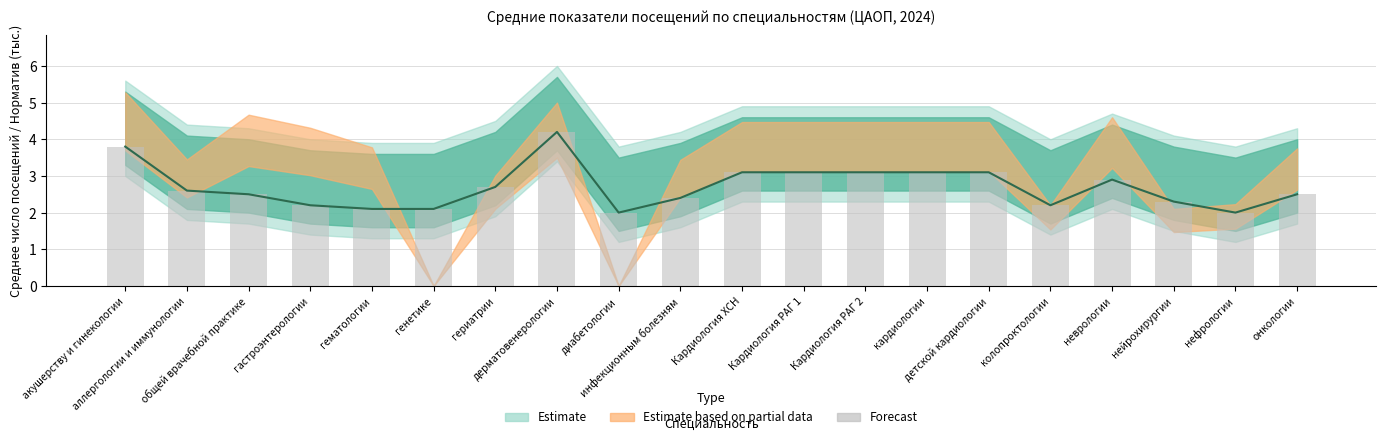

What is the difference between the maximum and minimum values?

2.2